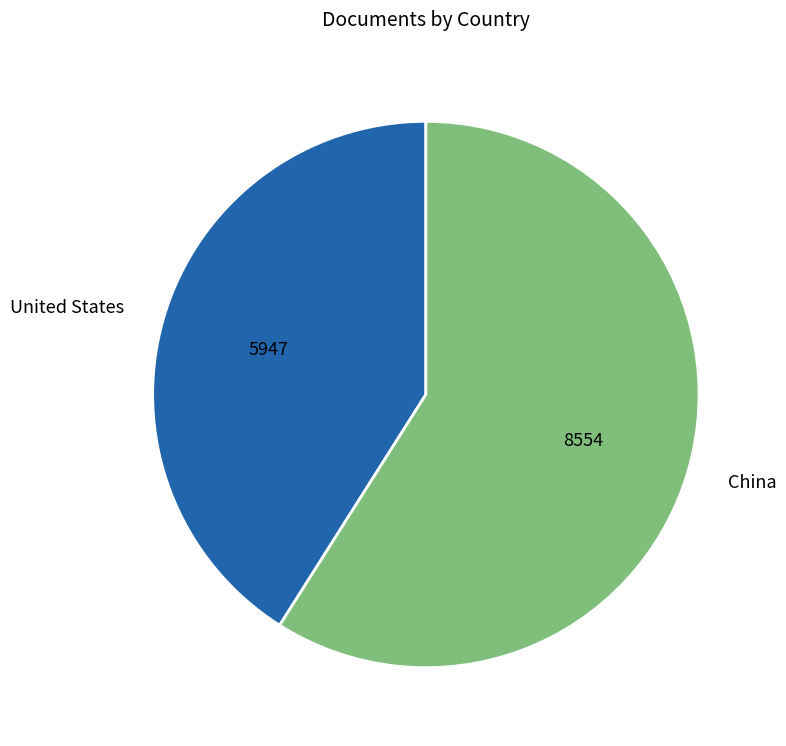

Which slice represents more than half of the pie?

China